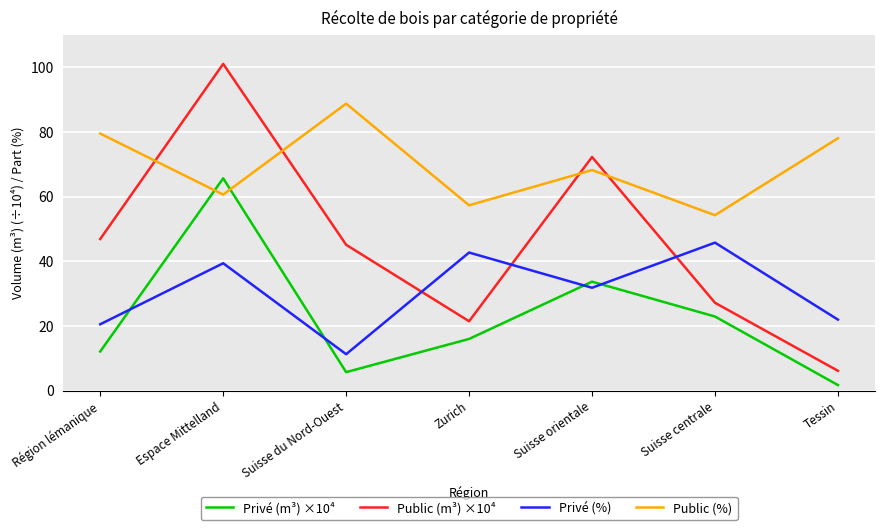

List the series in order of their peak value, lowest first.

Privé (%), Privé (m³) ×10⁴, Public (%), Public (m³) ×10⁴